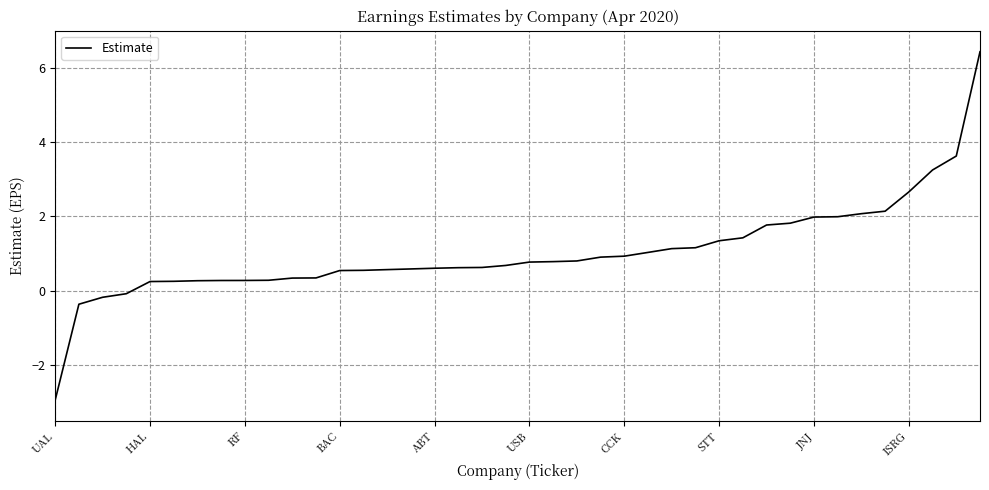

What is the smallest value displayed?

-2.9